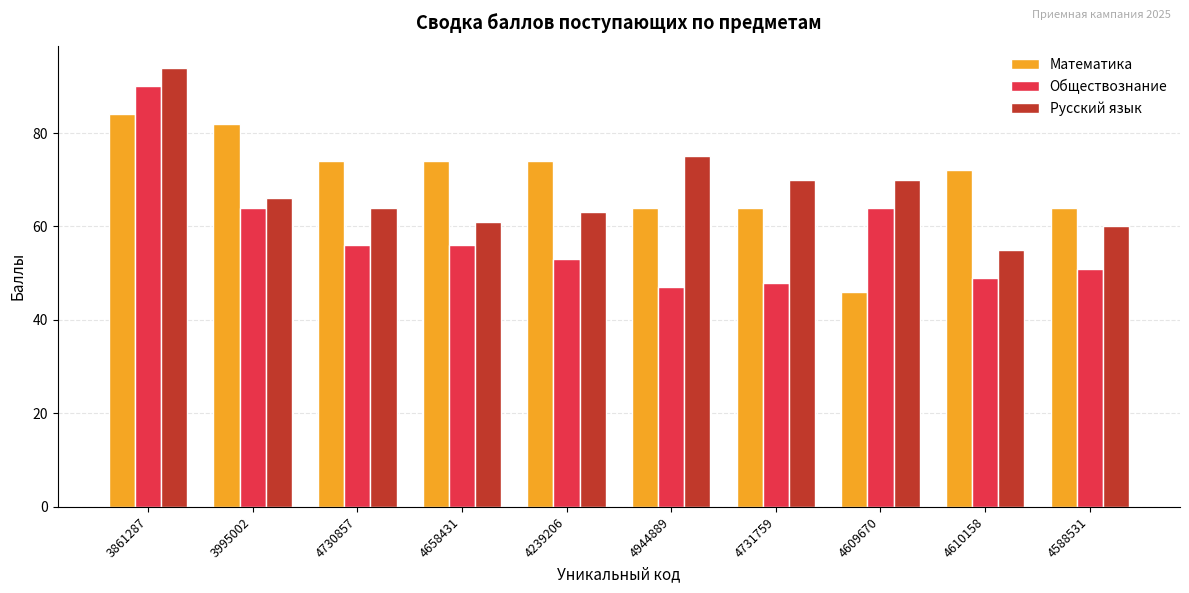

What is the minimum value shown in the chart?

46